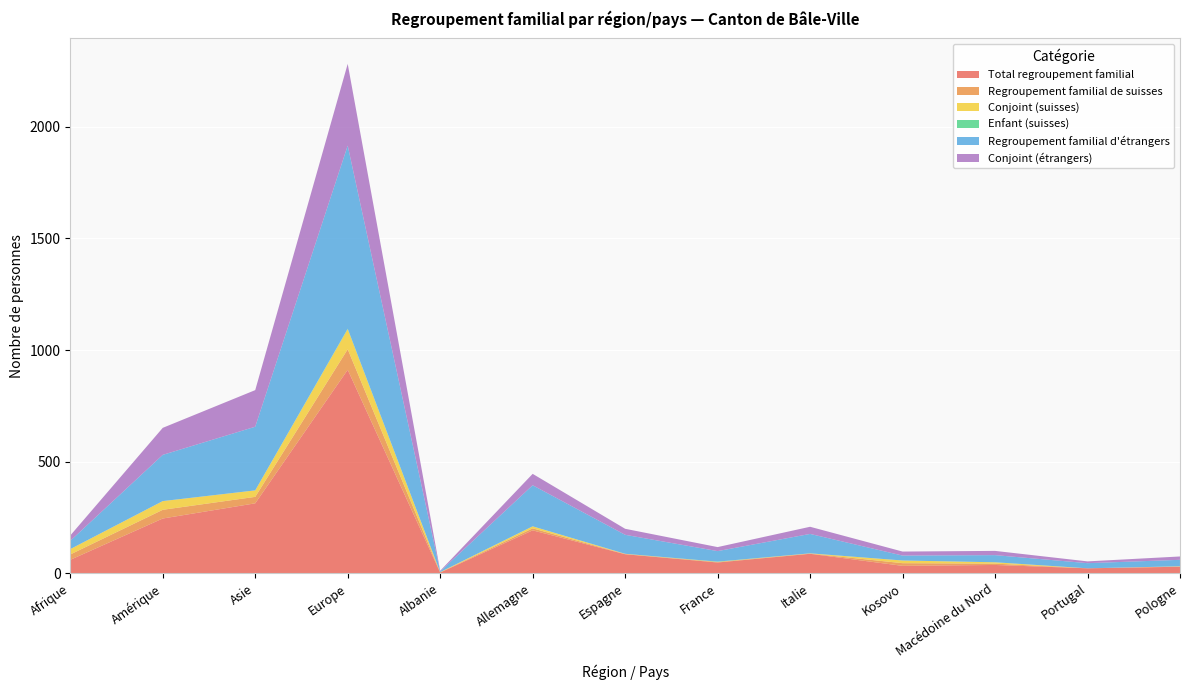

Reading left to right, what are all the values shown in this chart?

Total regroupement familial: 61	246	314	912	4	193	86	49	88	34	38	23	30
Regroupement familial de suisses: 24	39	29	92	1	9	1	2	1	12	6	0	1
Conjoint (suisses): 24	39	29	90	1	9	1	1	1	12	6	0	1
Enfant (suisses): 0	0	0	2	0	0	0	1	0	0	0	0	0
Regroupement familial d'étrangers: 37	207	285	820	3	184	85	47	87	22	32	23	29
Conjoint (étrangers): 24	121	164	366	3	51	27	18	32	18	19	8	15